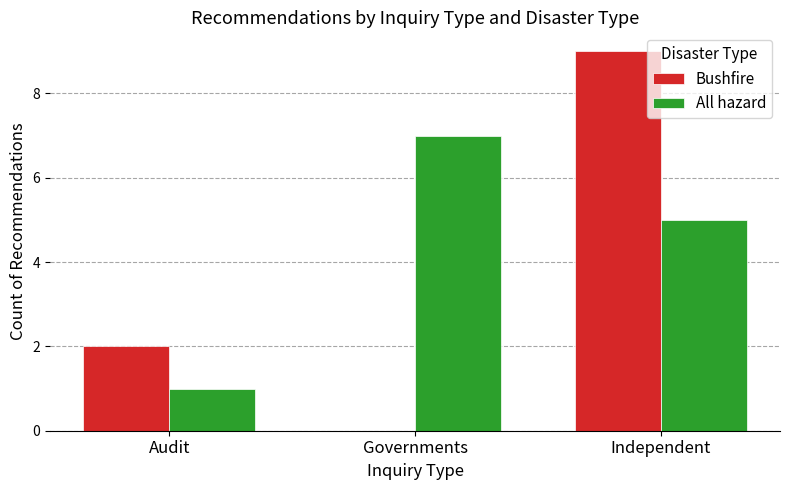

Where is All hazard nearest to the value 4?

Independent